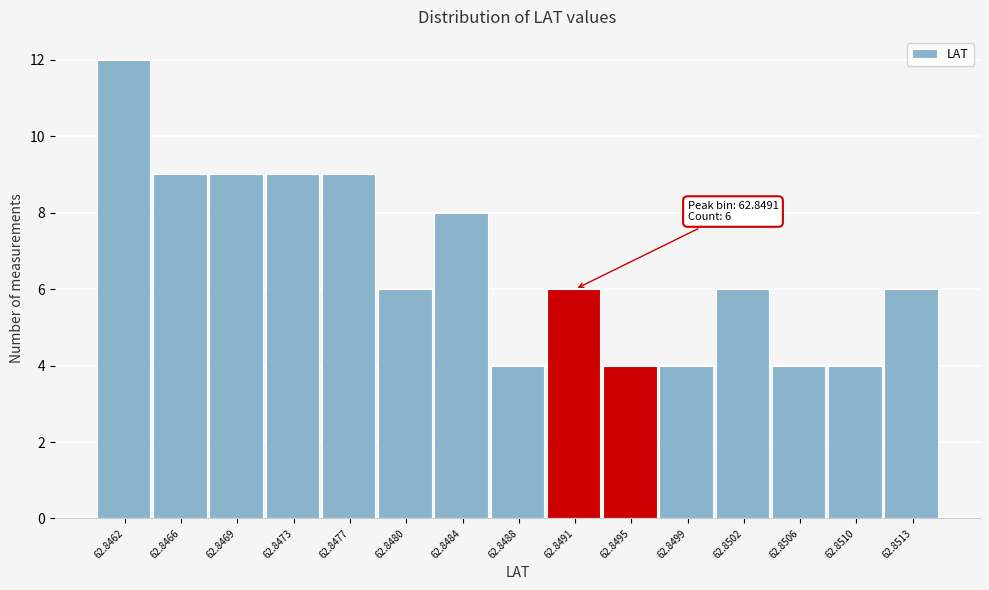

Reading right to left, list all the values displayed in this chart.

62.8513=6	62.8510=4	62.8506=4	62.8502=6	62.8499=4	62.8495=4	62.8491=6	62.8488=4	62.8484=8	62.8480=6	62.8477=9	62.8473=9	62.8469=9	62.8466=9	62.8462=12